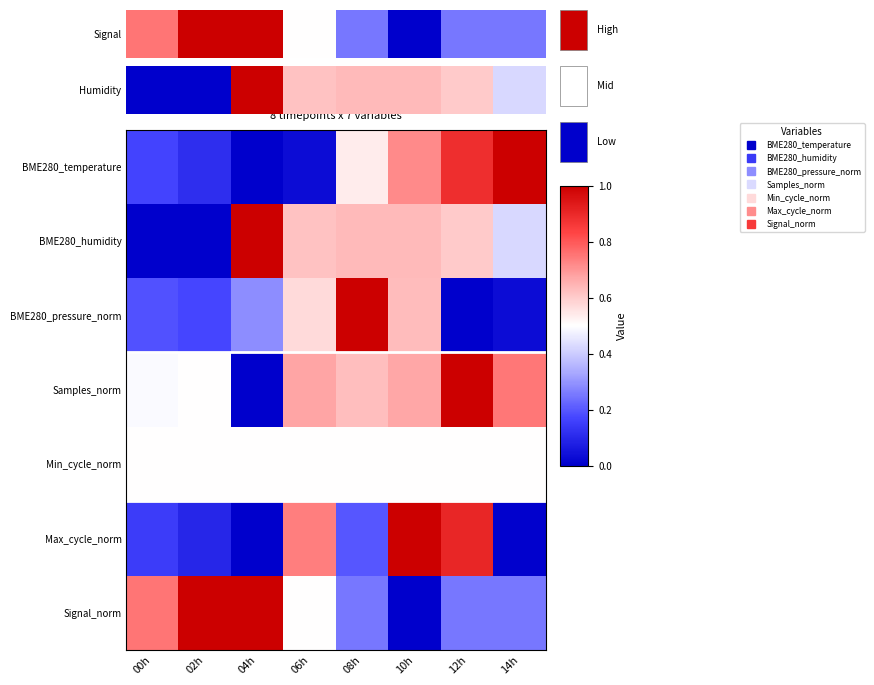

What is the maximum value shown in the chart?

1.0